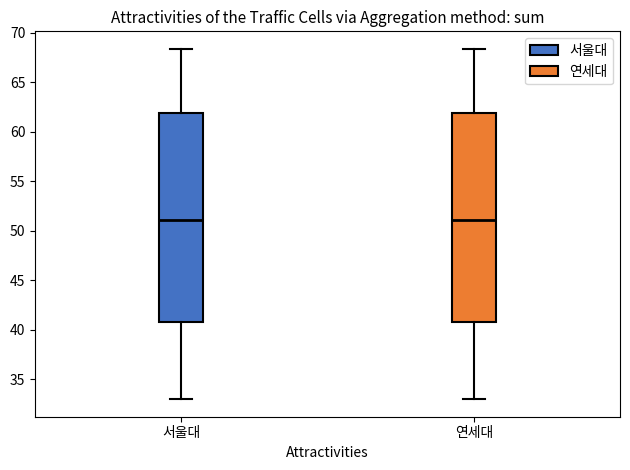

Reading left to right, read every box against the y-axis: the position of its median line, the range the box covers, and the ends of its whiskers. The values are not printed on the chart, so give them approximately, as read against the axis.

서울대: median 51.0, box 41.0 to 62.0, whiskers 33.0 to 68.5
연세대: median 51.0, box 41.0 to 62.0, whiskers 33.0 to 68.5